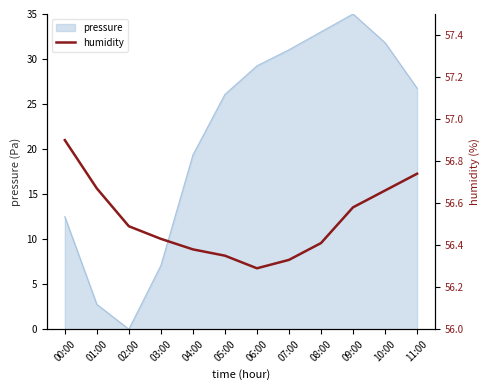

The value at 02:00 is 100.0. True or false?

False